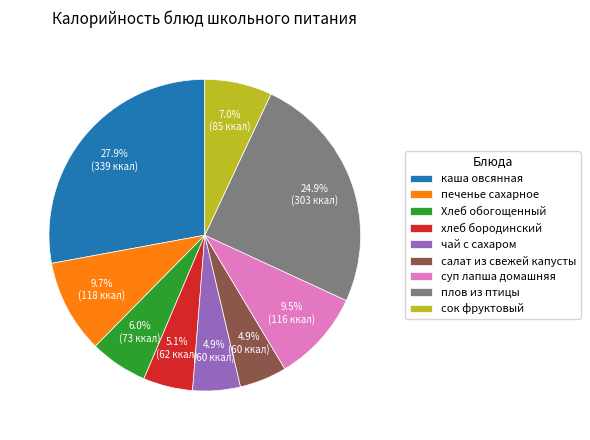

Approximately how many times larger is the value at суп лапша домашняя compared to сок фруктовый?

1.4